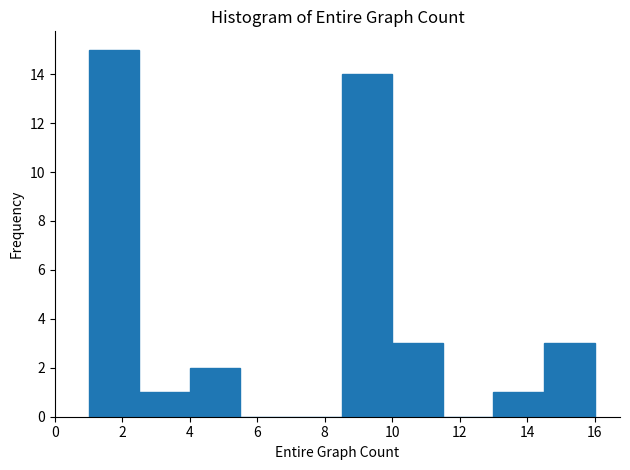

Reading left to right, list every bar in this chart as the range it spans on the x-axis followed by its height. Neither the bar edges nor the heights are printed on the chart, so give them approximately, as read against the axes.

1.0 to 2.5: 15
2.5 to 4.0: 1
4.0 to 5.5: 2
5.5 to 7.0: 0
7.0 to 8.5: 0
8.5 to 10.0: 14
10.0 to 11.5: 3
11.5 to 13.0: 0
13.0 to 14.5: 1
14.5 to 16.0: 3